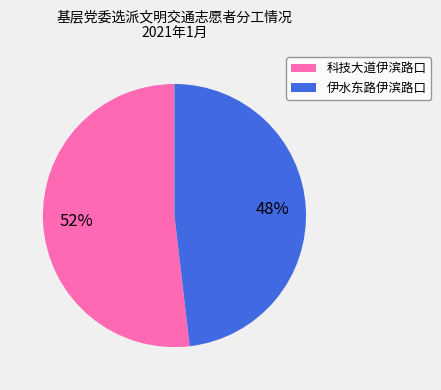

Which category has the biggest portion of the pie?

科技大道伊滨路口